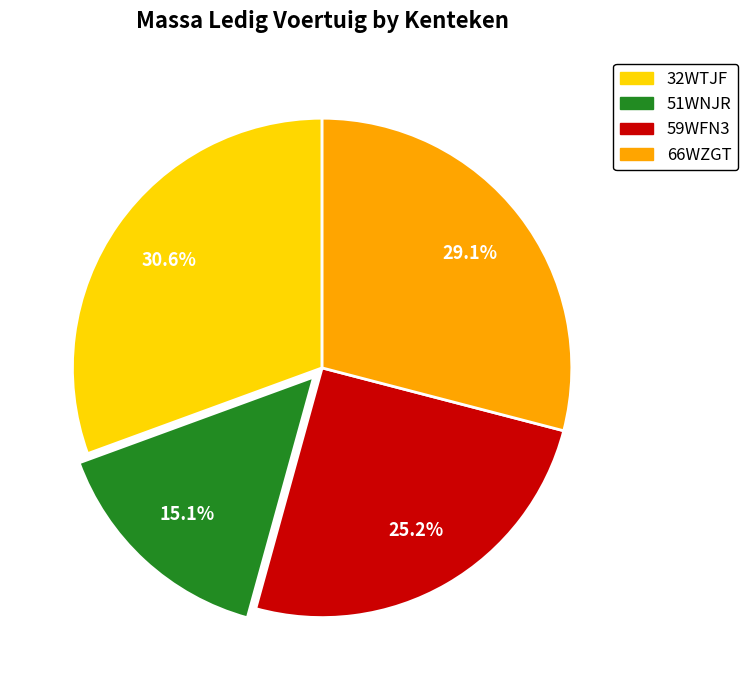

Rank the categories by value from lowest to highest.

51WNJR, 59WFN3, 66WZGT, 32WTJF